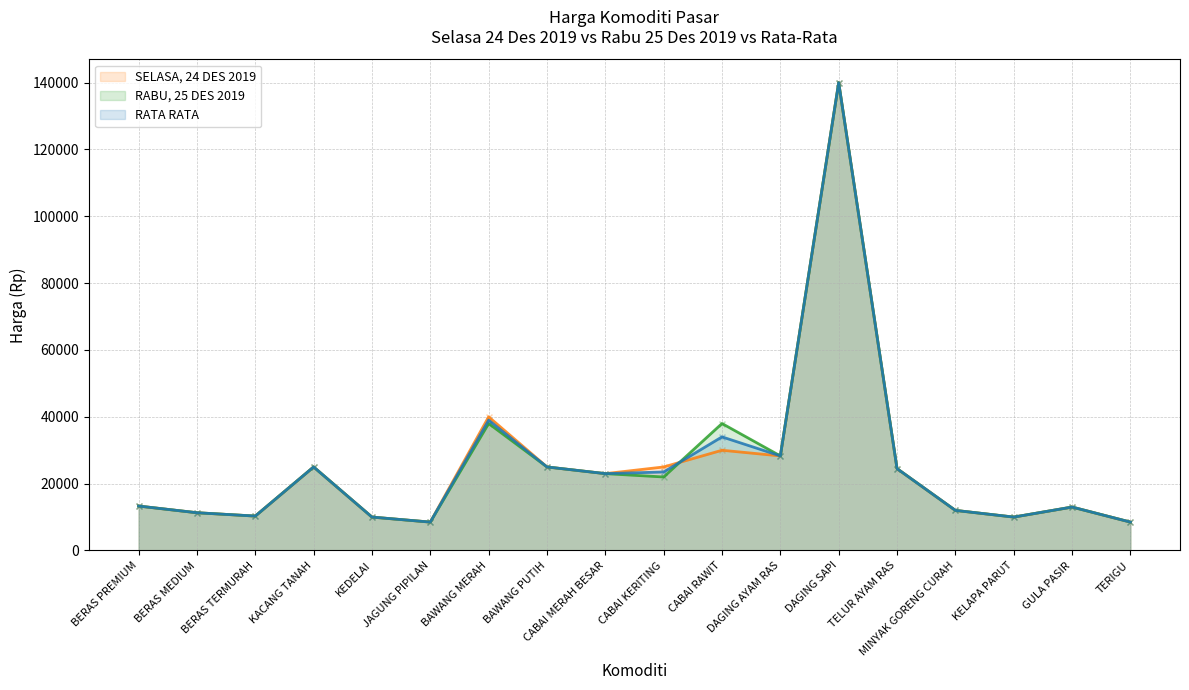

Which series has the largest Y range (max minus min)?

SELASA, 24 DES 2019